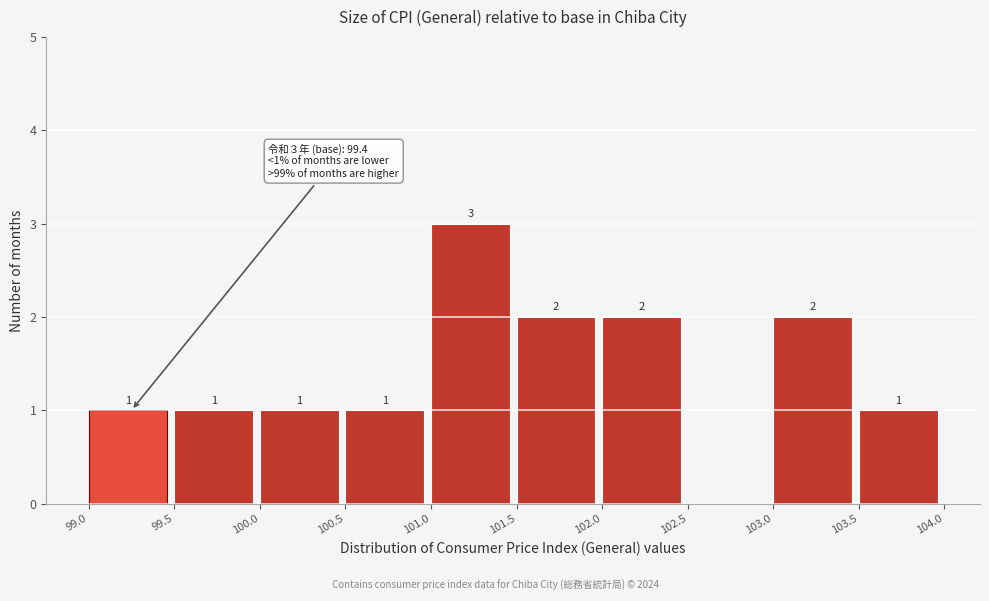

Which range on the x-axis has the tallest bar?

101.0 to 101.5